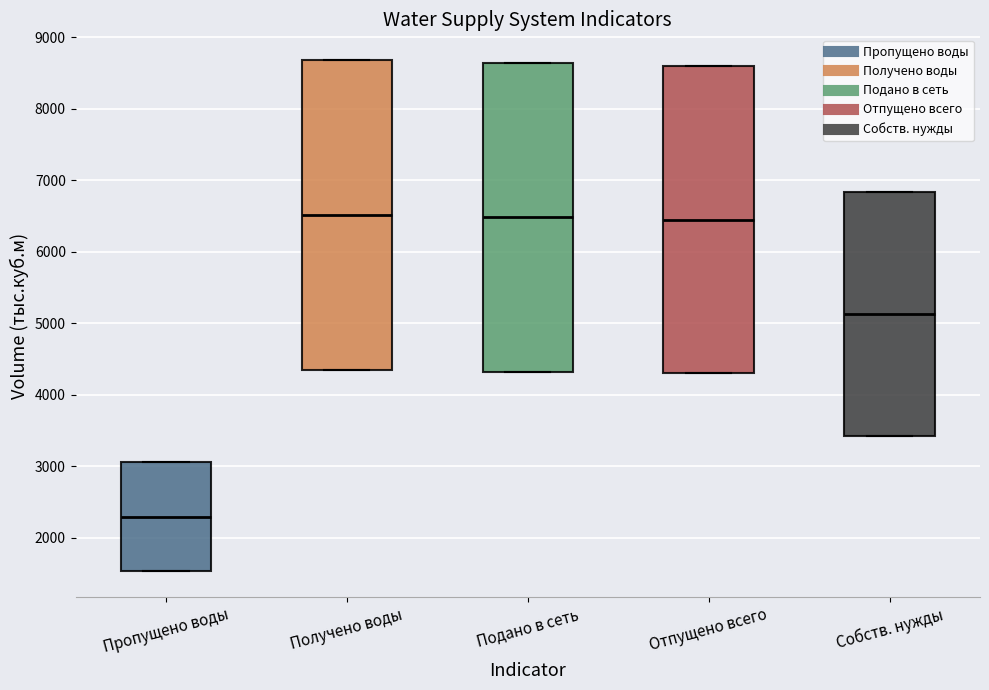

Which box has the lowest median line?

Пропущено воды